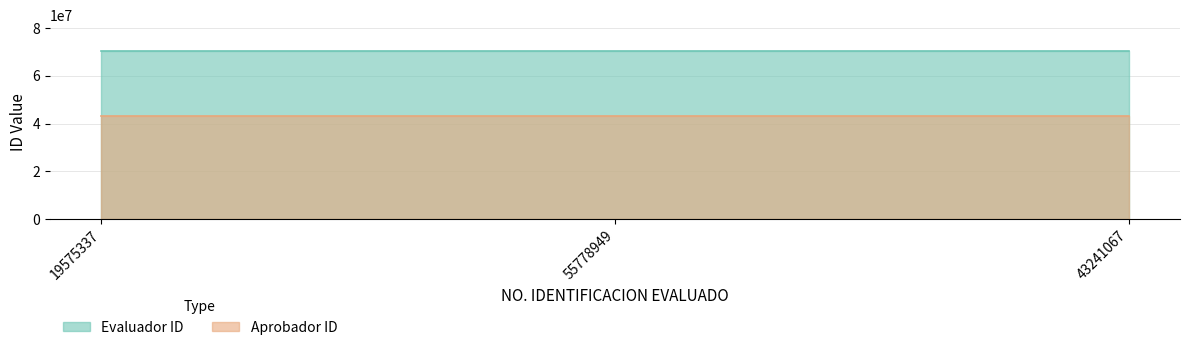

What is the sum of all Aprobador ID values?

129723201